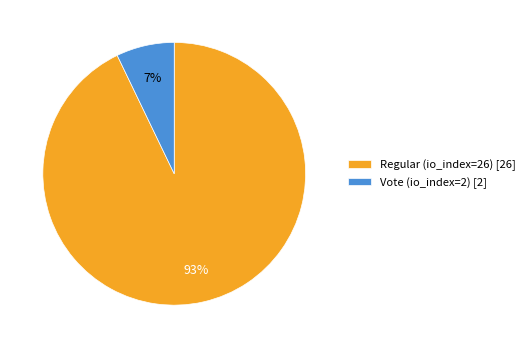

Rank the categories by value from lowest to highest.

Vote (io_index=2), Regular (io_index=26)